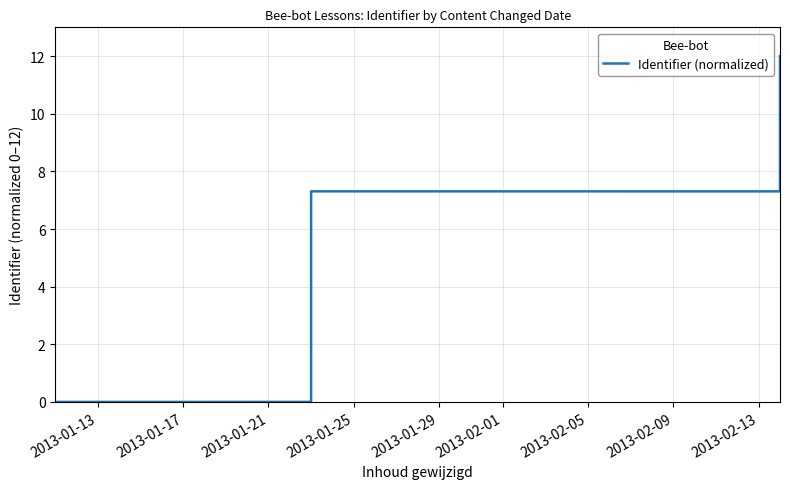

The value at 9 is 0.0. True or false?

False